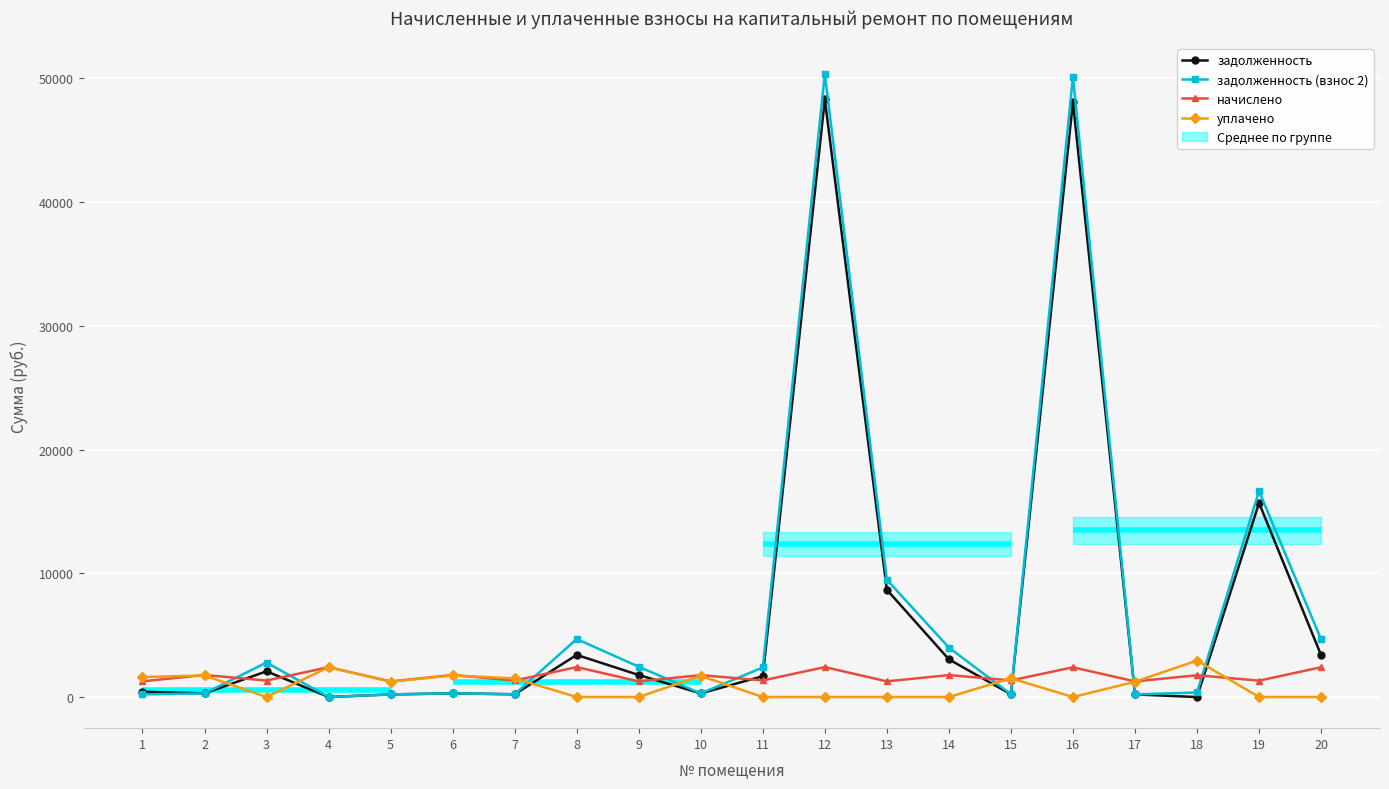

In уплачено, how many points are lower than both neighbors (excluding endpoints)?

3